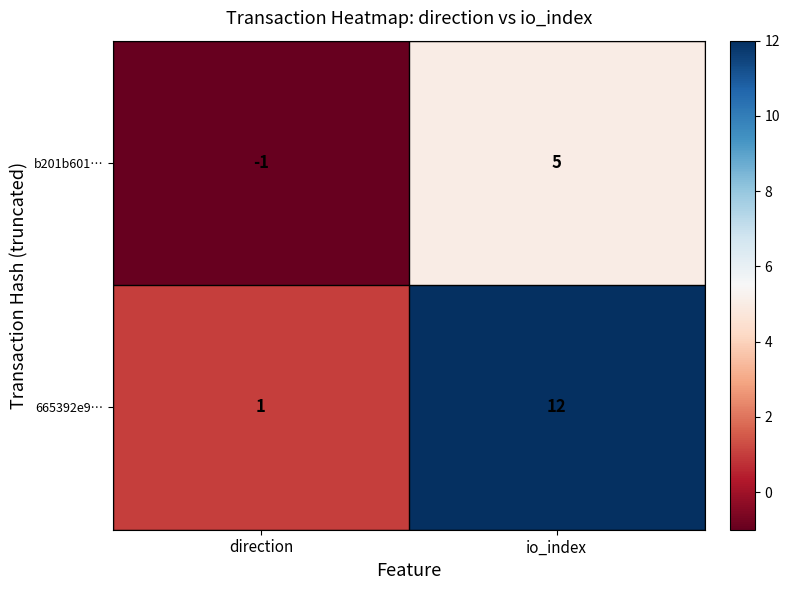

What is the maximum value shown in the chart?

12